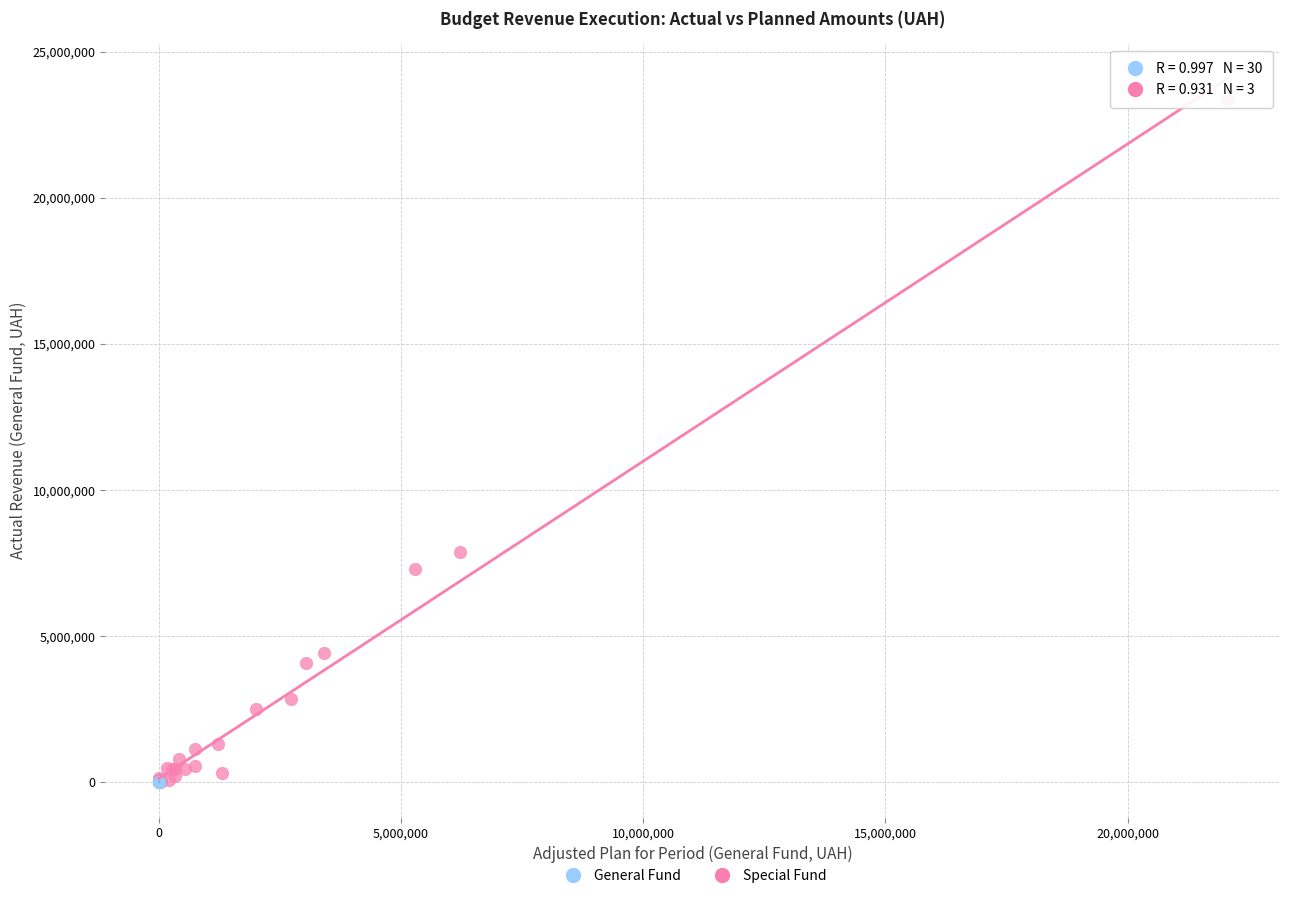

Which series reaches the maximum Y coordinate?

General Fund